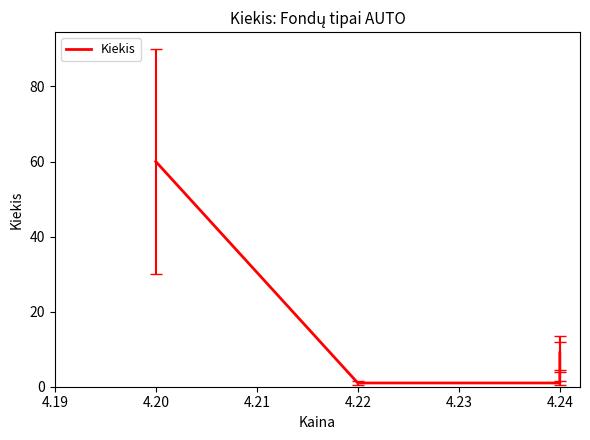

The value at 4.24 is 2. True or false?

False